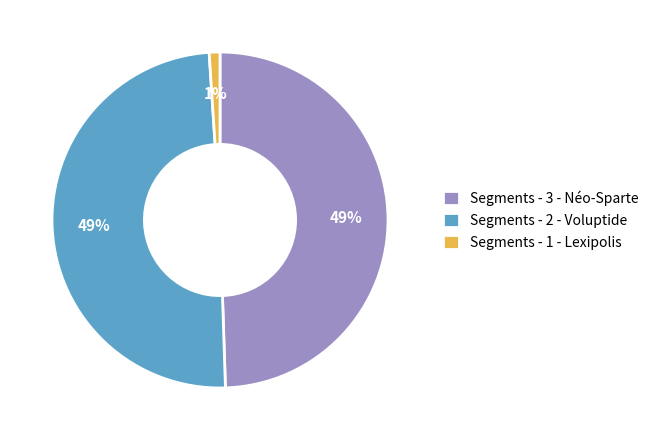

What percentage is the Segments - 1 - Lexipolis slice, to the nearest percent?

1%